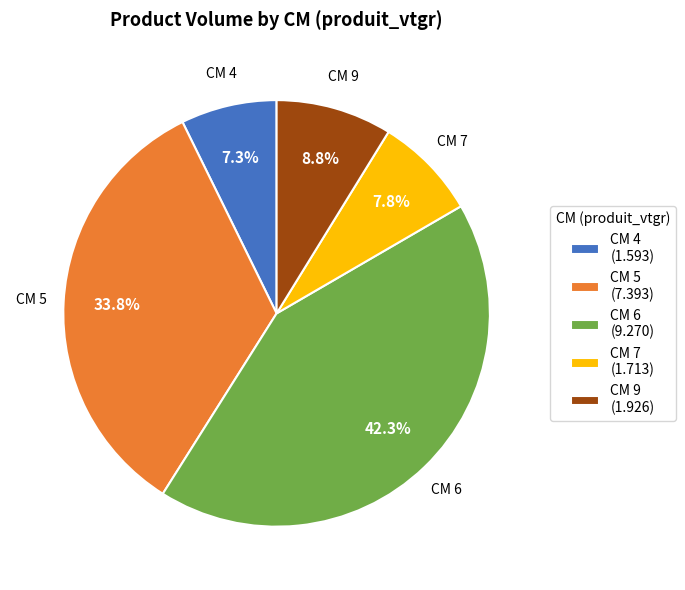

Which slice is the largest?

CM 6 (9.270)